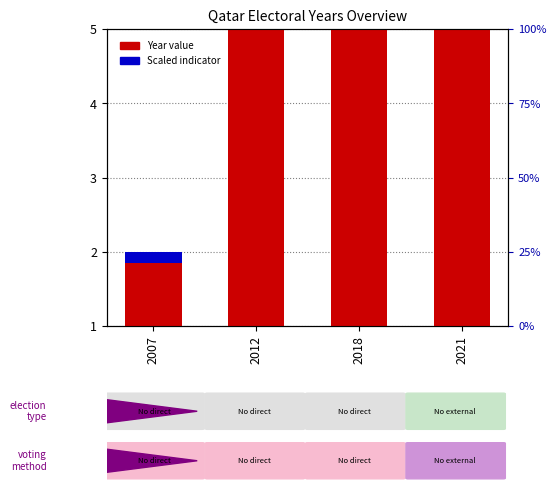

List the labels in order of value, largest first.

2021, 2018, 2012, 2007